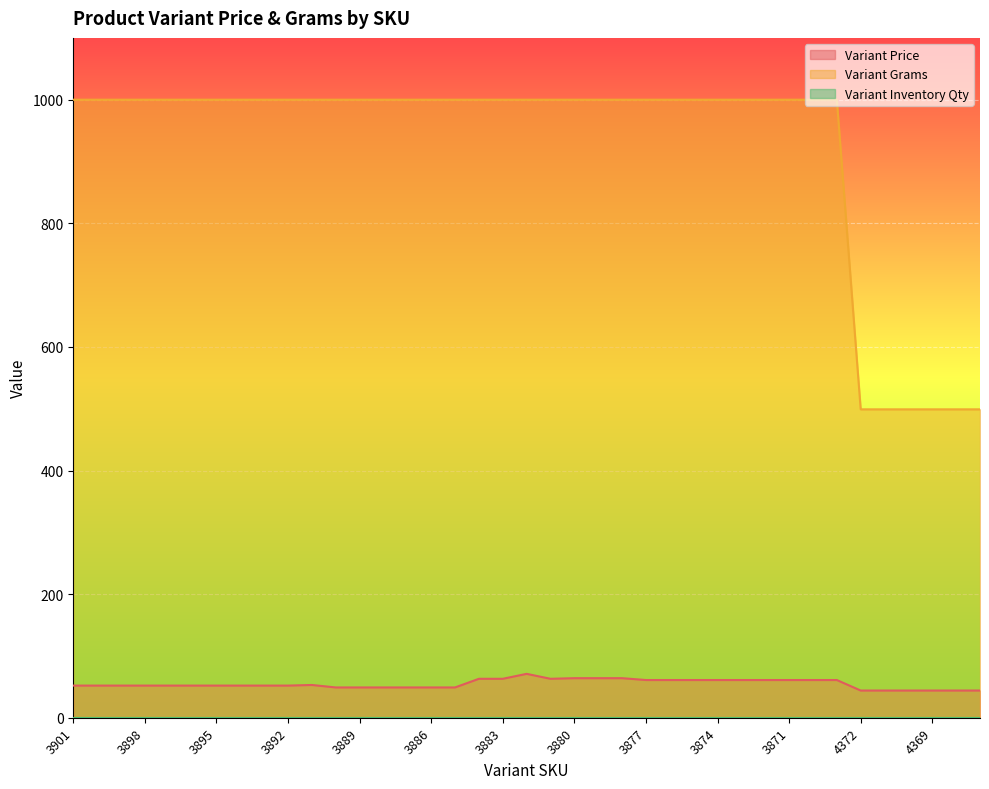

At which category does Variant Price reach its first local peak?

3891